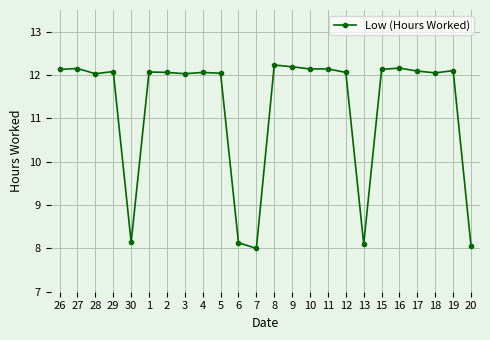

Where does the data first go above 12?

26